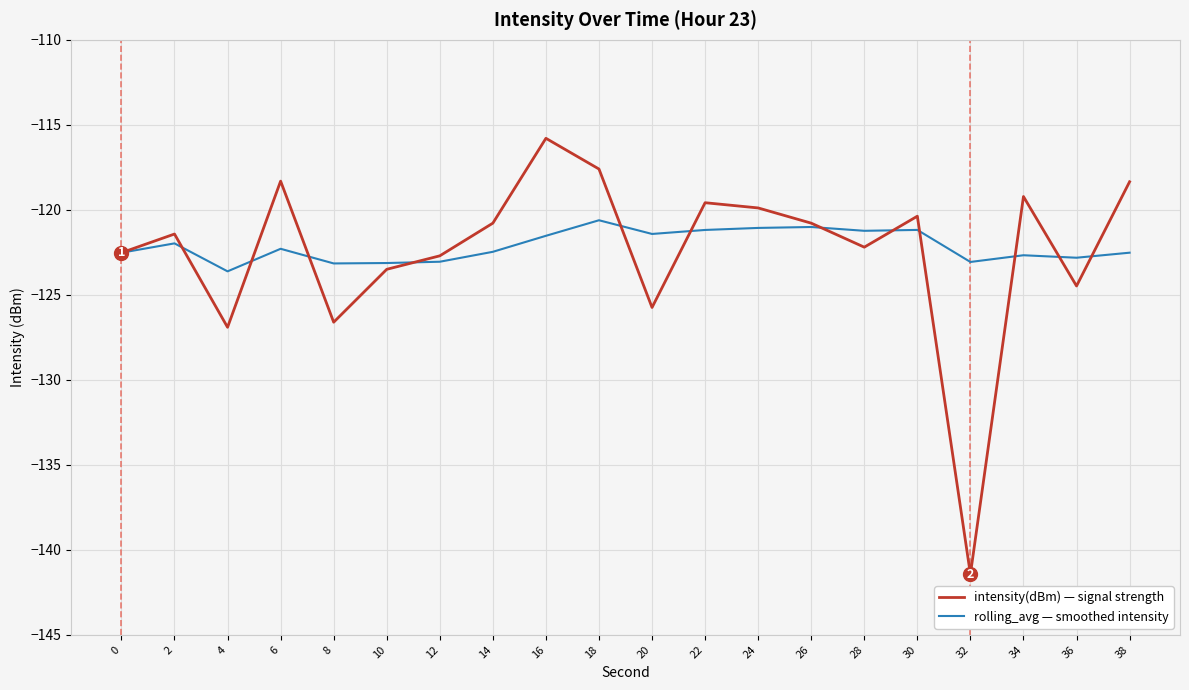

What is the difference between the intensity(dBm) — signal strength values at 16 and 4?

11.1